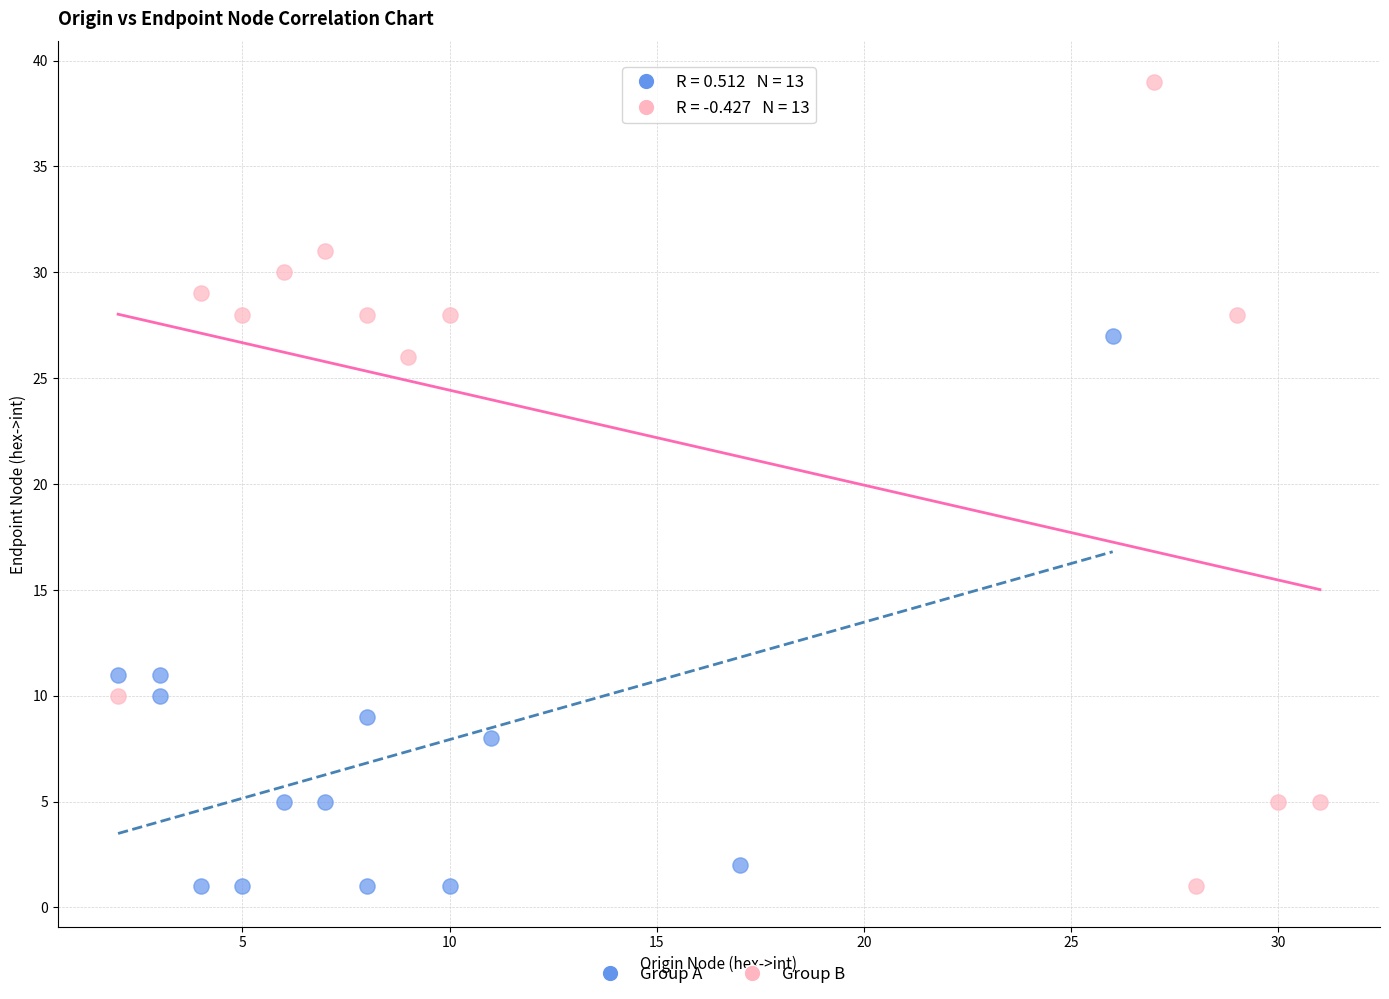

Which series contains the highest Y value?

Group B